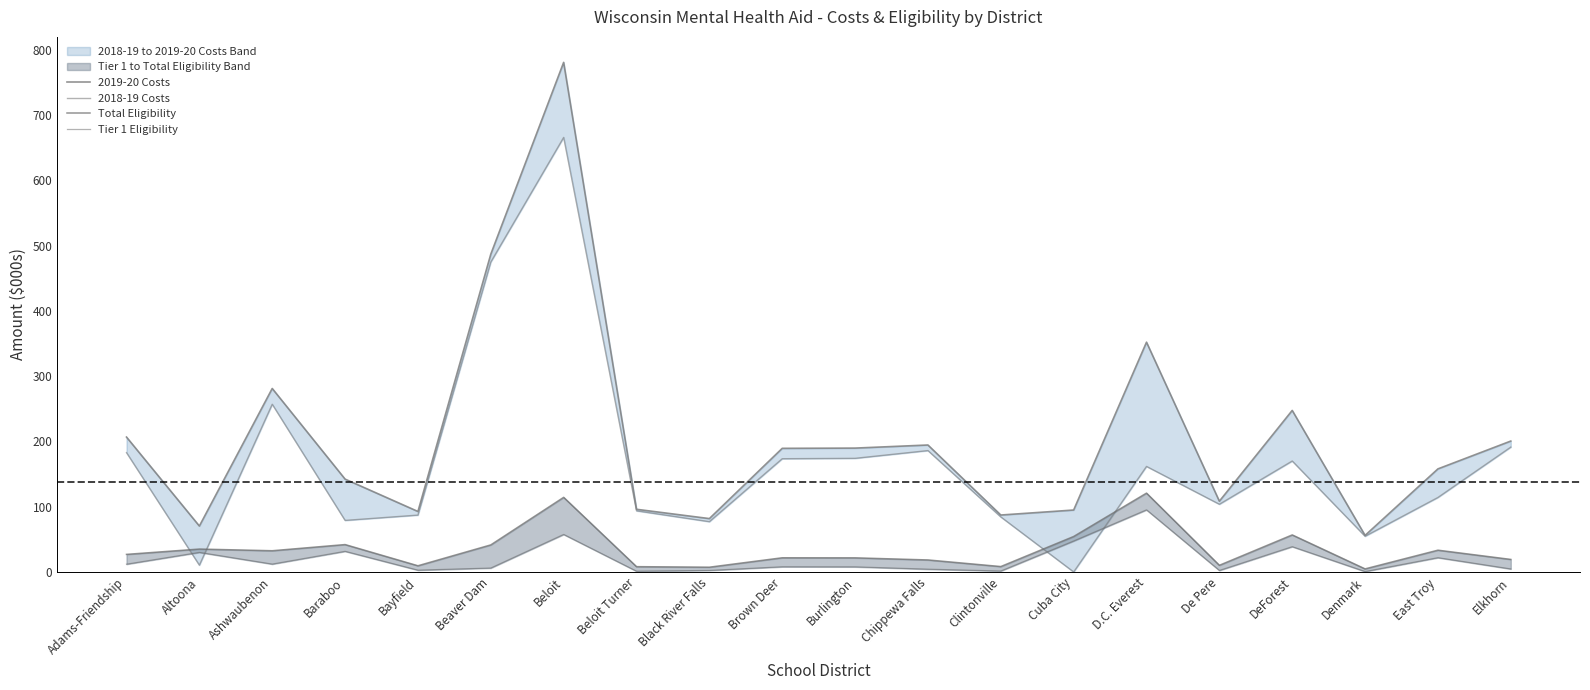

Is the value of Total Eligibility at De Pere greater than the value of Tier 1 Eligibility at Elkhorn?

Yes